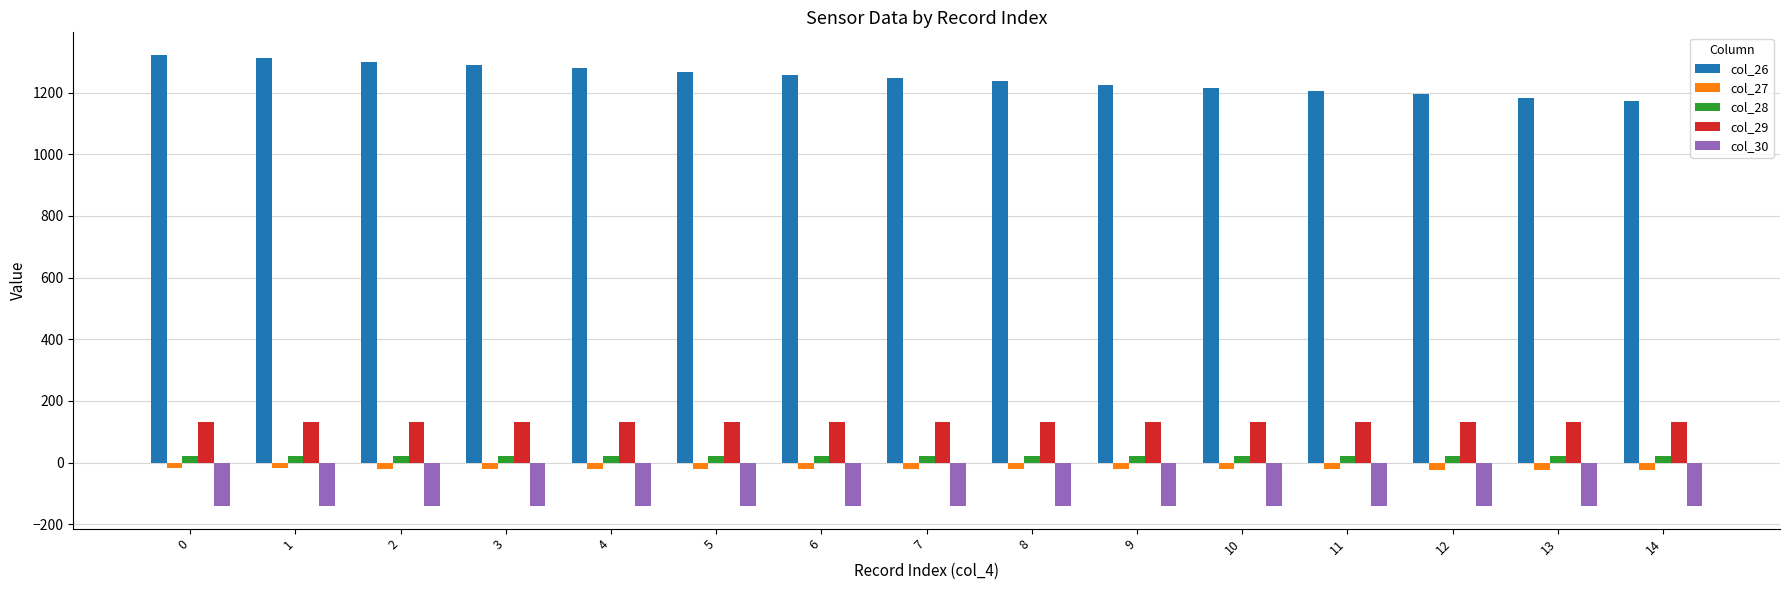

What is the maximum value shown in the chart?

1322.6